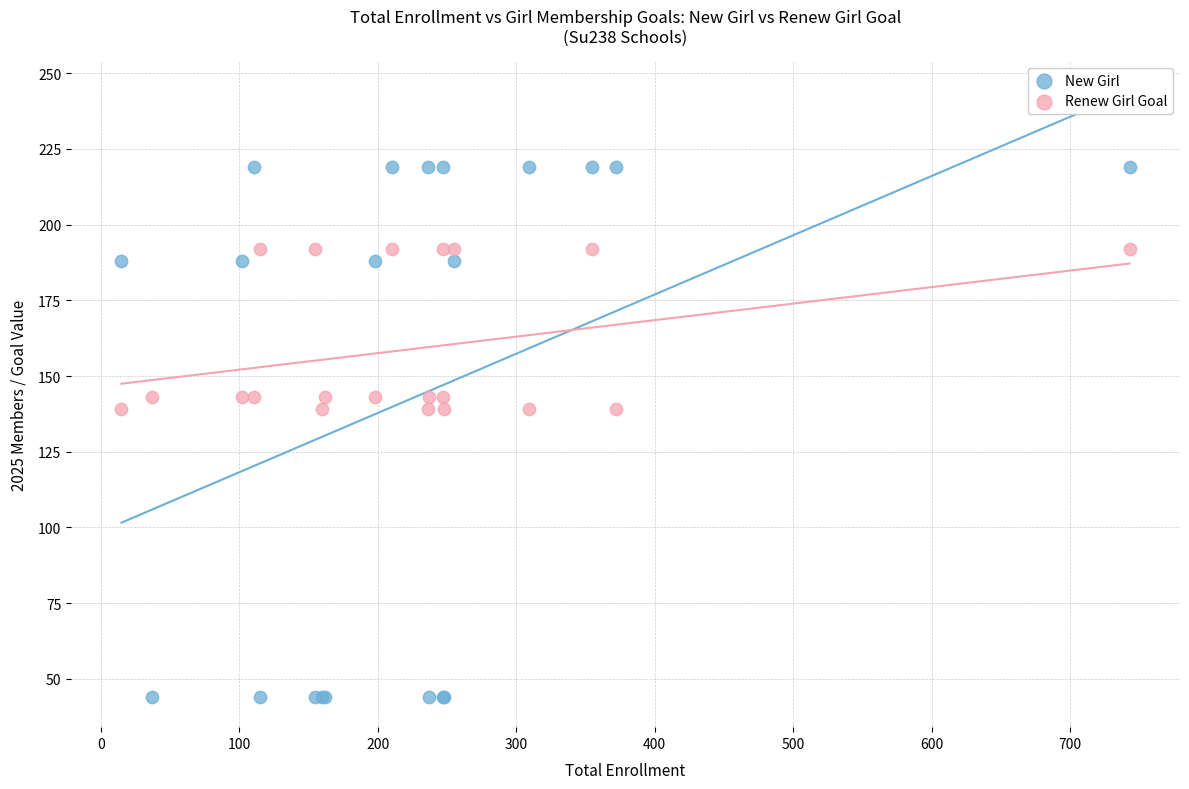

Which series contains the lowest Y value?

New Girl